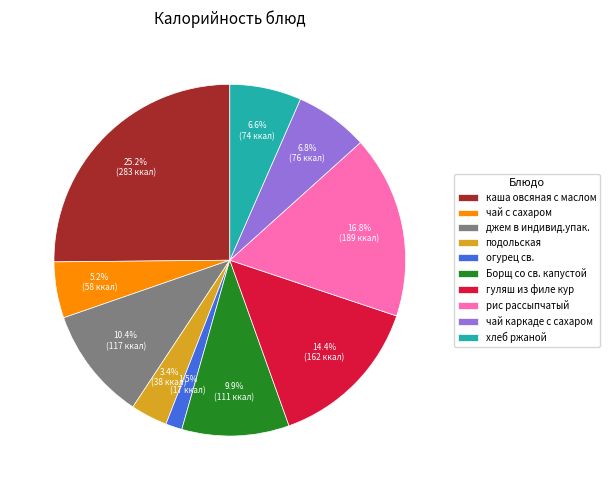

What percentage is NOT represented by огурец св.?

98.5%